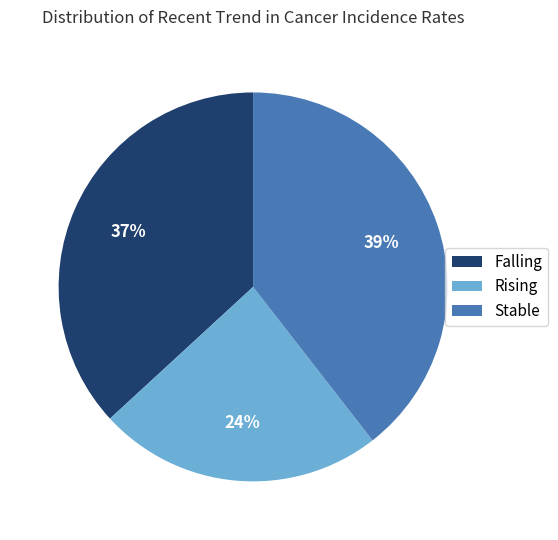

Do Stable and Falling together represent more than half of the pie?

Yes